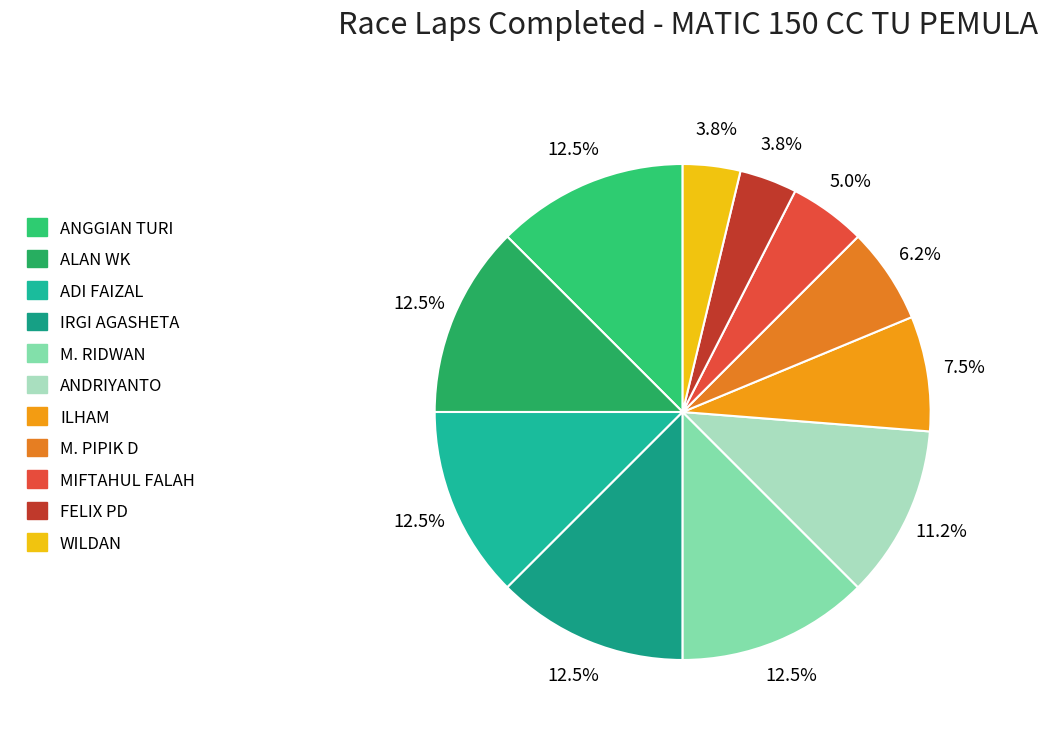

Does IRGI AGASHETA account for over 50% of the chart?

No